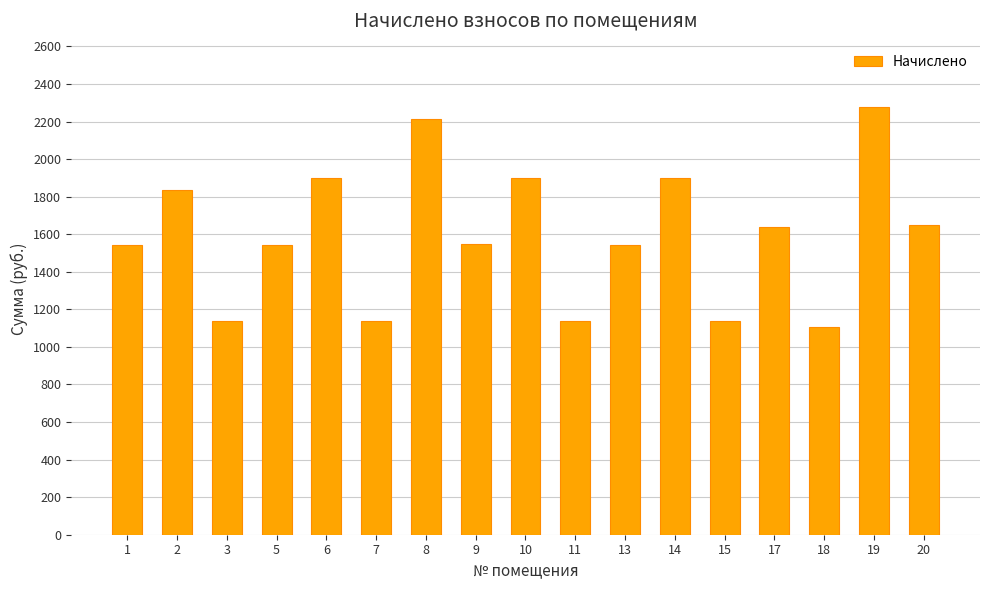

Which category has the lowest value across all series?

18